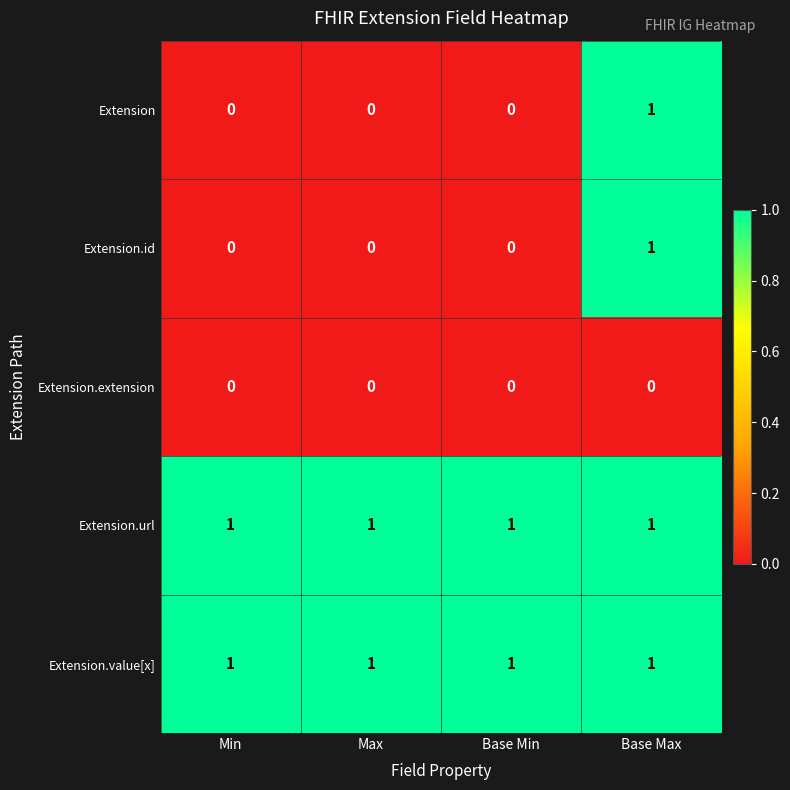

True or false: Extension.id has a value of 0 at Base Max.

False